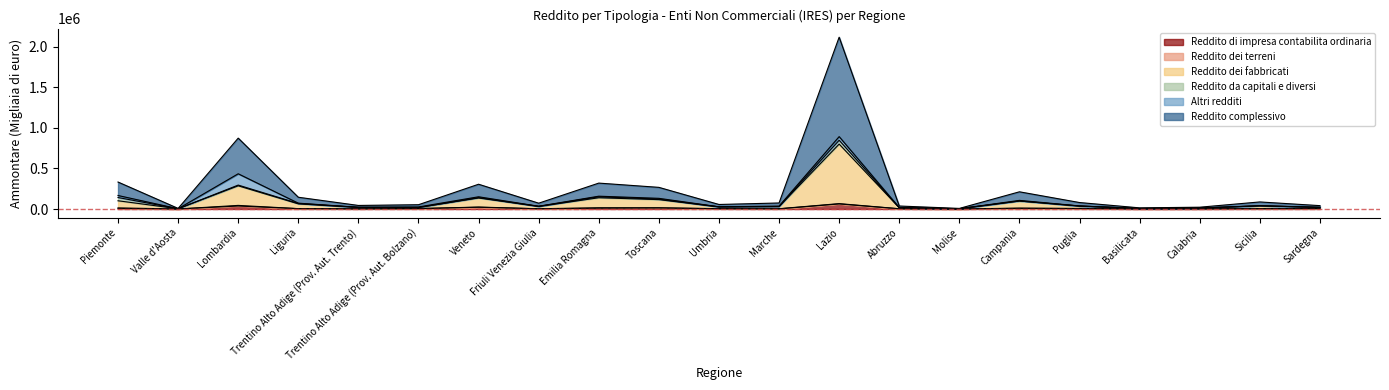

True or false: Reddito di impresa contabilita ordinaria and Reddito complessivo intersect in this chart.

False